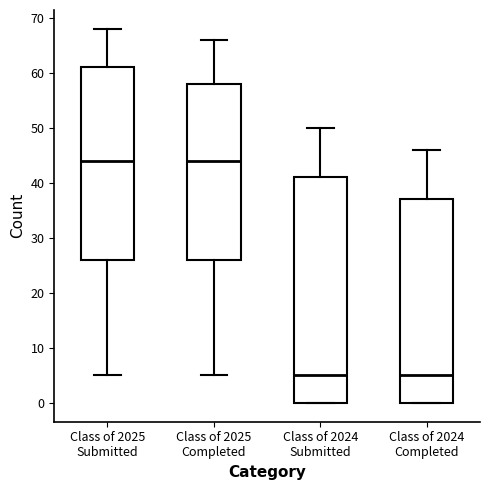

Which box is the tallest, from its lower edge to its upper edge?

Class of 2024 Submitted